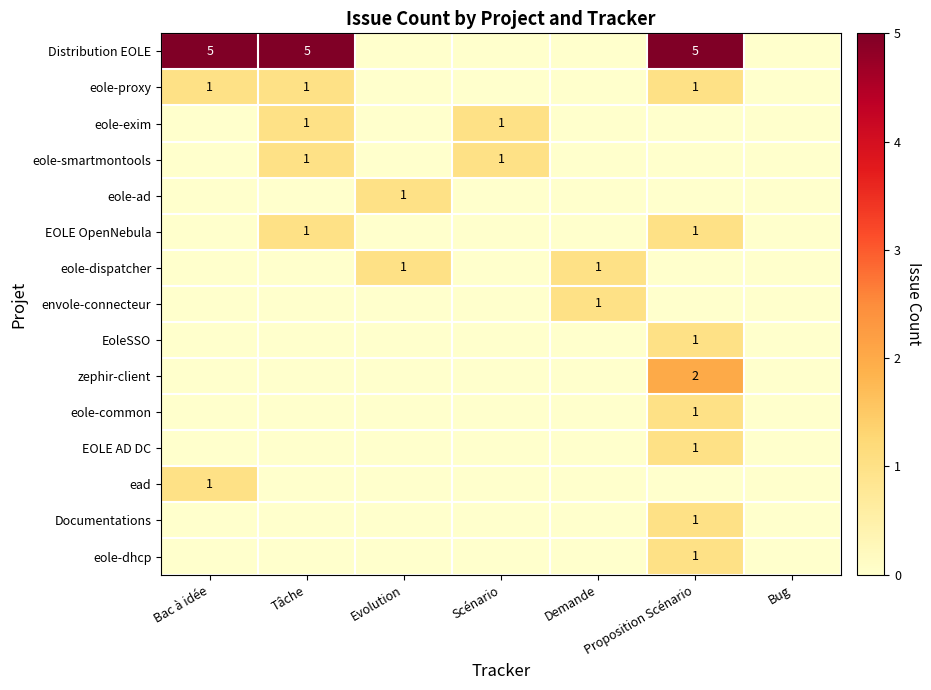

The value of eole-common at Proposition Scénario is 1. True or false?

True